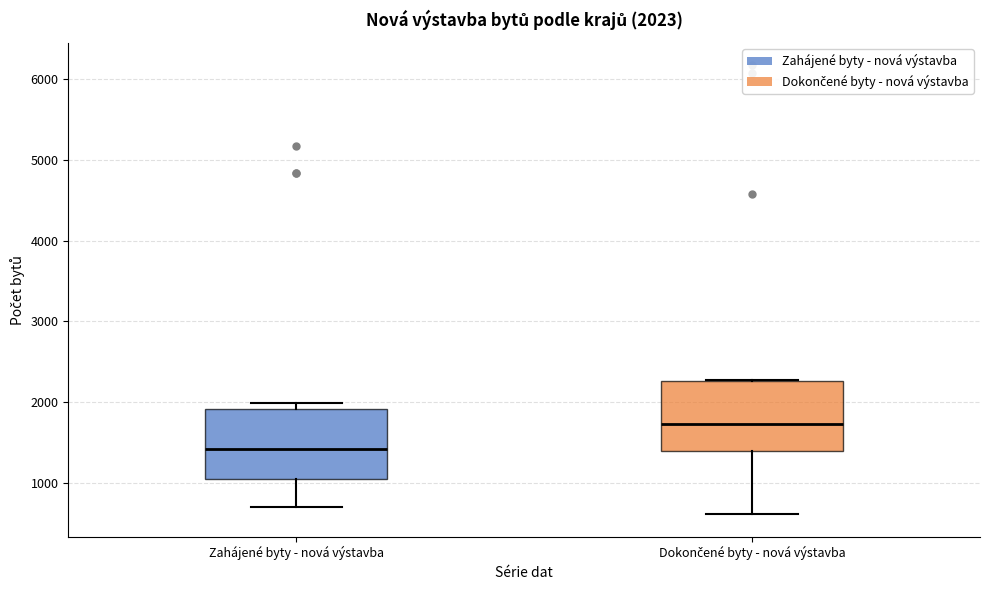

Which box's median line is the lowest?

Zahájené byty - nová výstavba